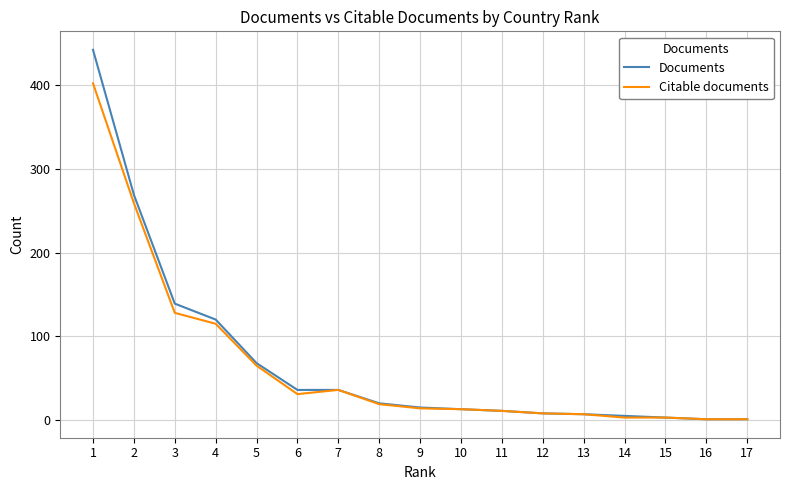

List the series in order of their peak value, highest first.

Documents, Citable documents